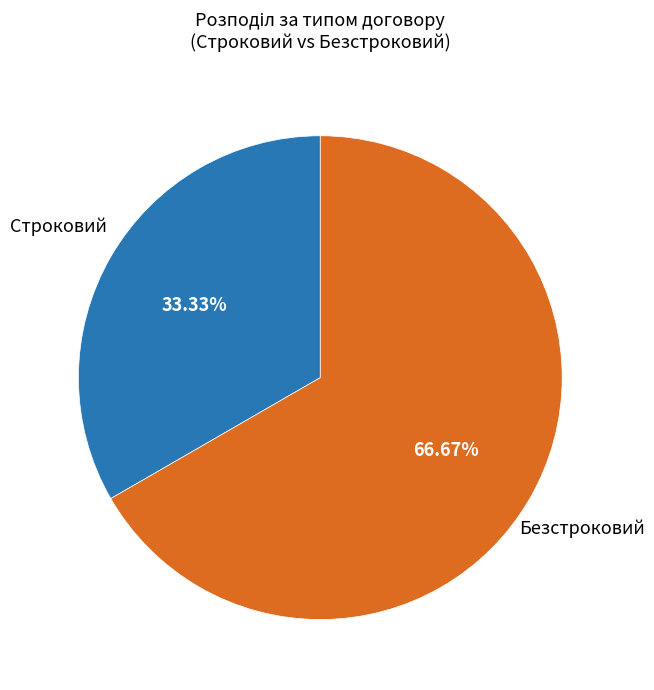

Which category has the smallest portion of the pie?

Строковий